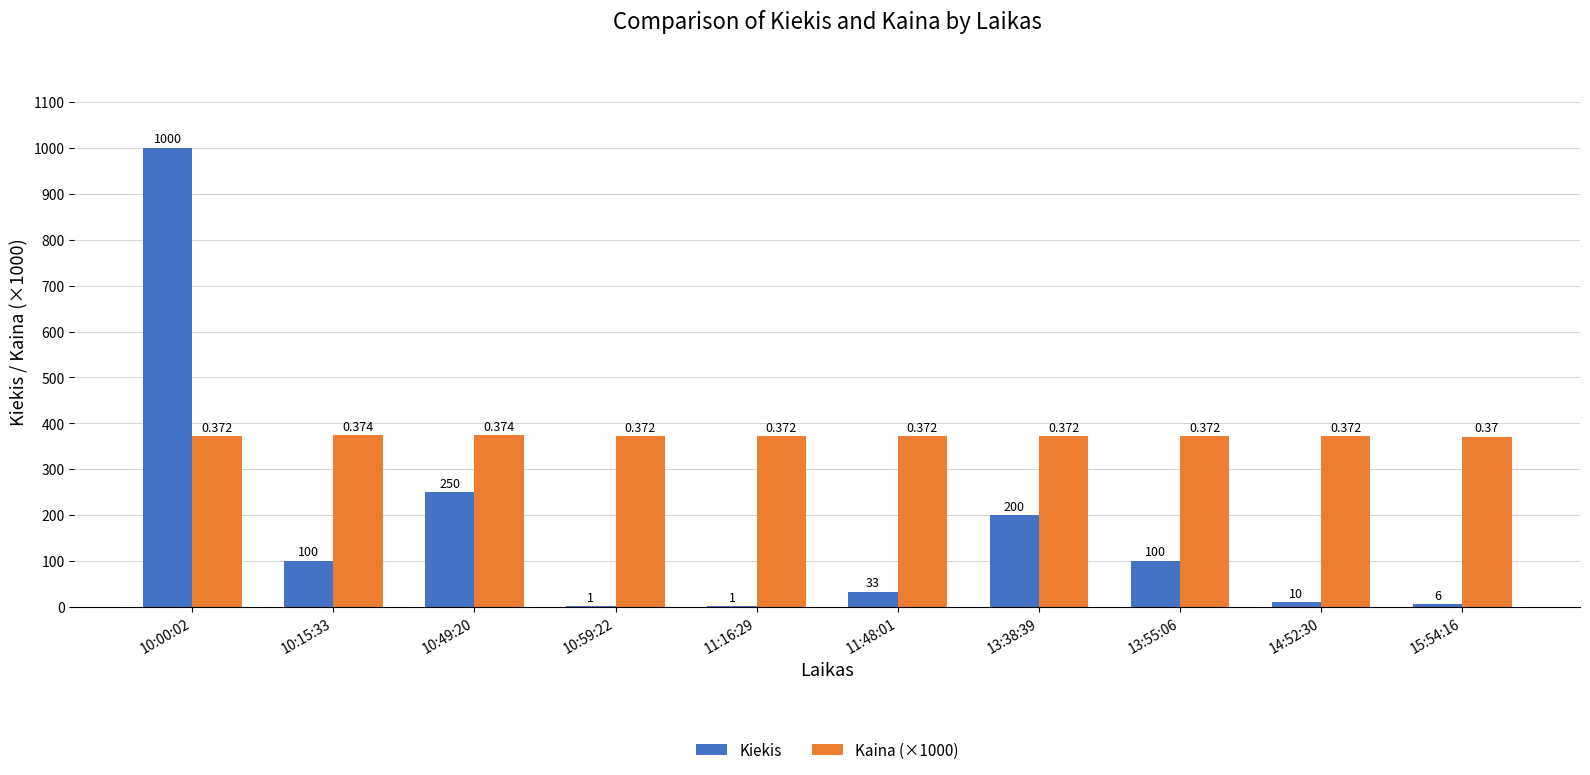

Reading left to right, extract all data points from this chart.

Kiekis: 10:00:02=1000	10:15:33=100	10:49:20=250	10:59:22=1	11:16:29=1	11:48:01=33	13:38:39=200	13:55:06=100	14:52:30=10	15:54:16=6
Kaina (×1000): 10:00:02=372	10:15:33=374	10:49:20=374	10:59:22=372	11:16:29=372	11:48:01=372	13:38:39=372	13:55:06=372	14:52:30=372	15:54:16=370